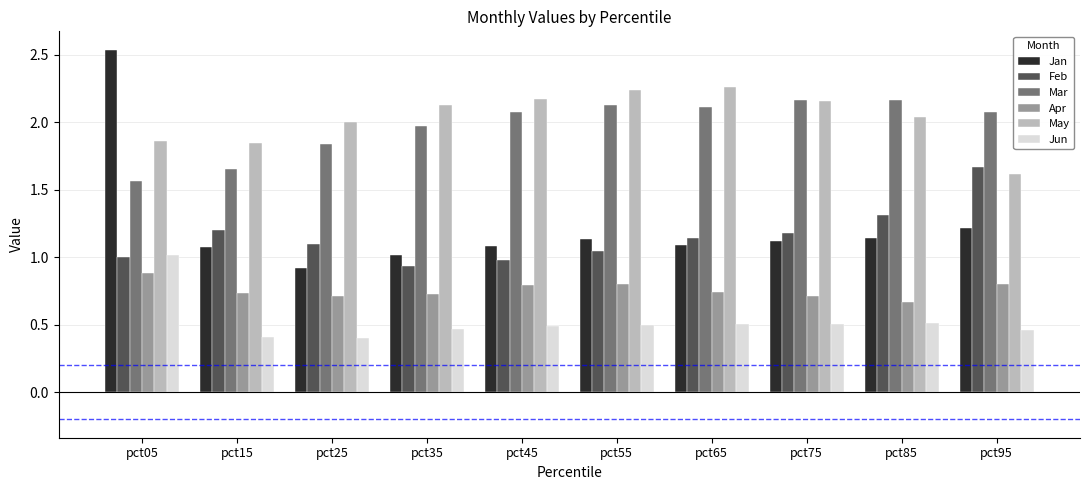

What is the difference between the maximum and minimum values in the Mar series?

0.6